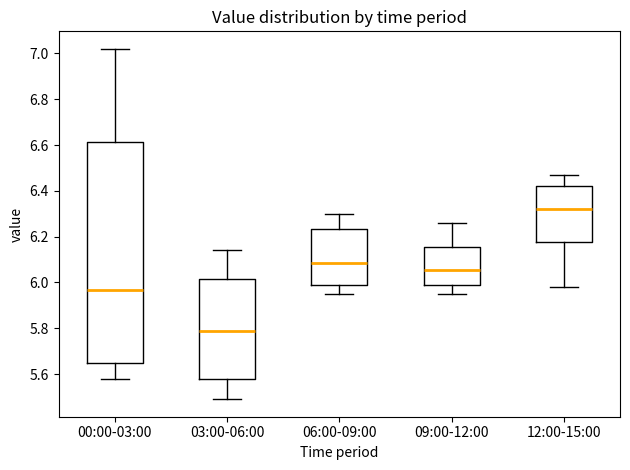

Reading left to right, read every box against the y-axis: the position of its median line, the range the box covers, and the ends of its whiskers. The values are not printed on the chart, so give them approximately, as read against the axis.

00:00-03:00: median 5.96, box 5.66 to 6.62, whiskers 5.58 to 7.02
03:00-06:00: median 5.80, box 5.58 to 6.02, whiskers 5.50 to 6.14
06:00-09:00: median 6.08, box 6.00 to 6.24, whiskers 5.96 to 6.30
09:00-12:00: median 6.06, box 6.00 to 6.16, whiskers 5.96 to 6.26
12:00-15:00: median 6.32, box 6.18 to 6.42, whiskers 5.98 to 6.48